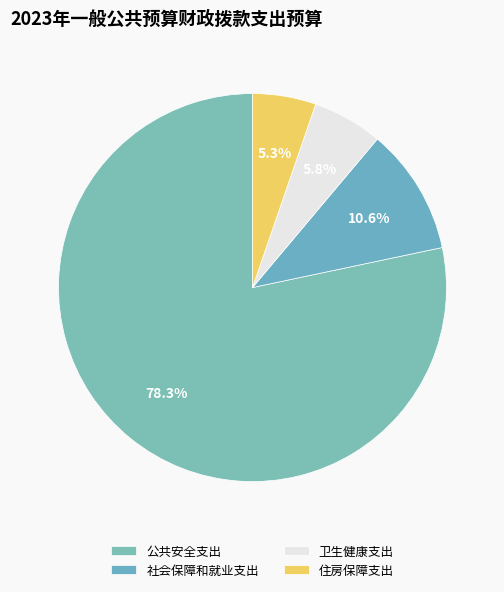

To the nearest percent, what is the average slice percentage?

25%